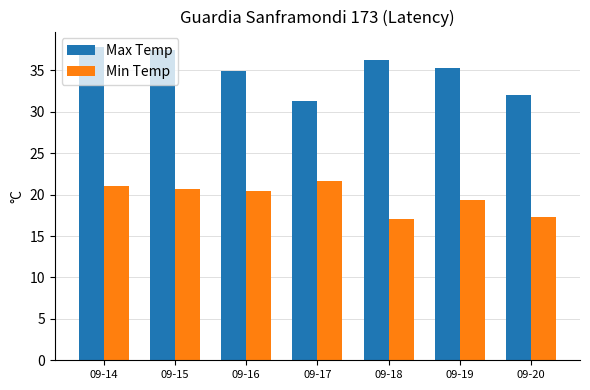

Is it true that Min Temp equals 11.3 at 09-16?

False